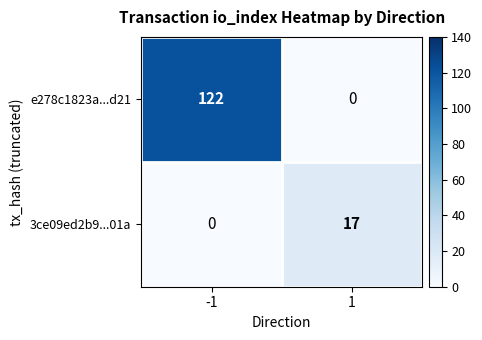

Reading left to right, what are all the values shown in this chart?

e278c1823a...d21: -1=122	1=0
3ce09ed2b9...01a: -1=0	1=17